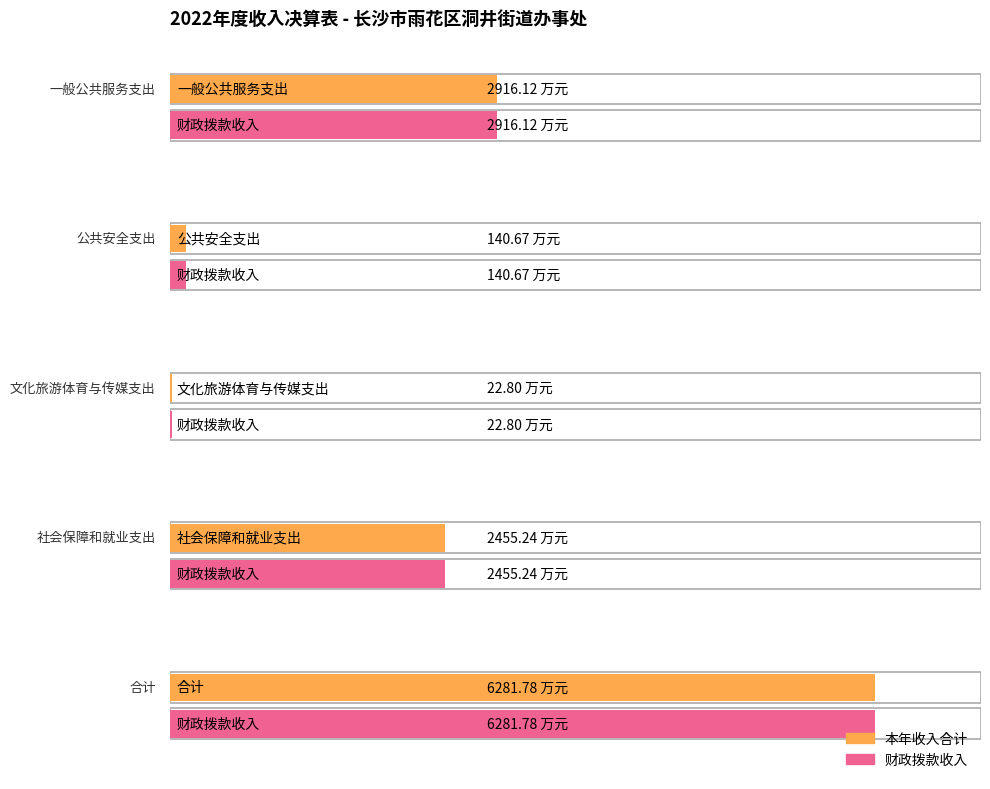

What is the difference between the maximum and minimum values in the 财政拨款收入 series?

6259.0